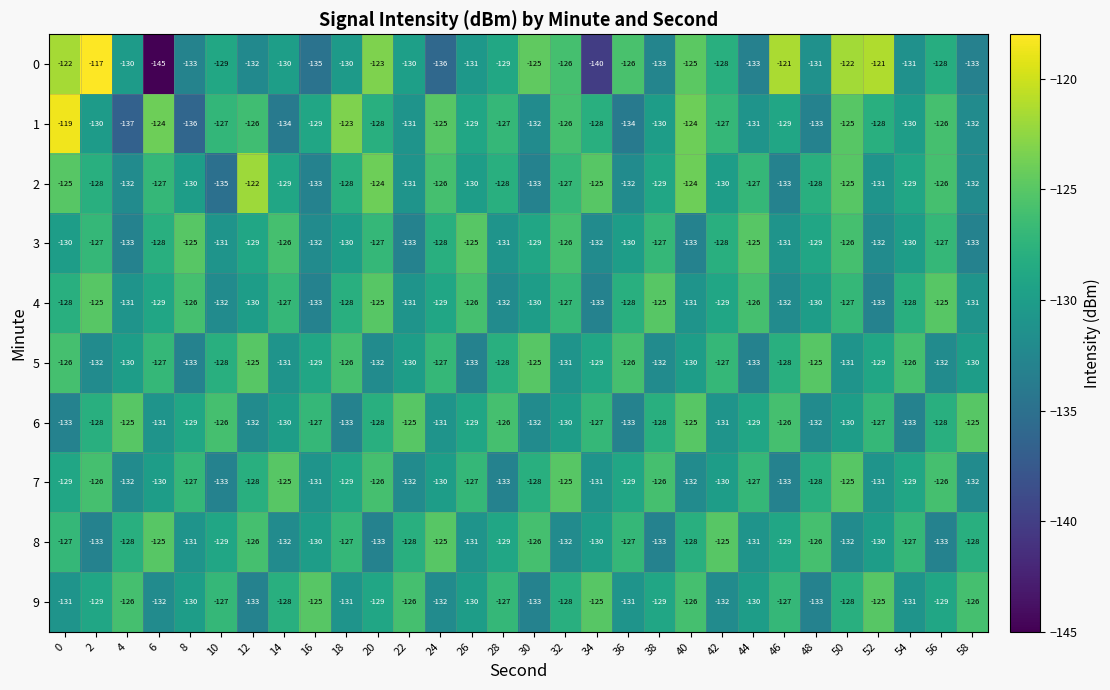

The value of 1 at 36 is -70. True or false?

False